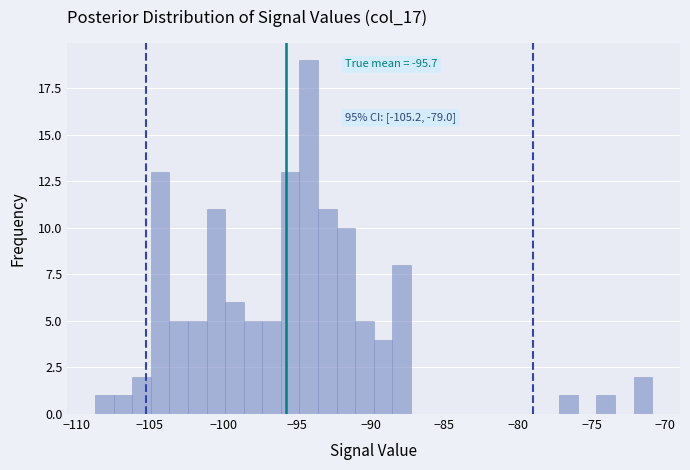

Read against the x-axis, roughly where is the centre of the tallest bar?

-94.0